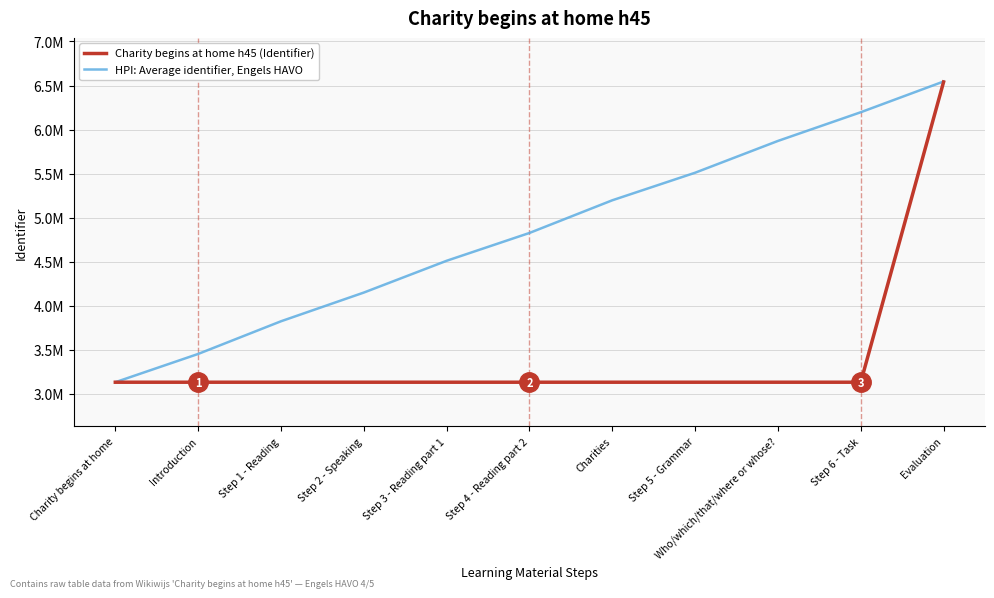

At which label does Charity begins at home h45 (Identifier) first exceed 3132503?

Charities